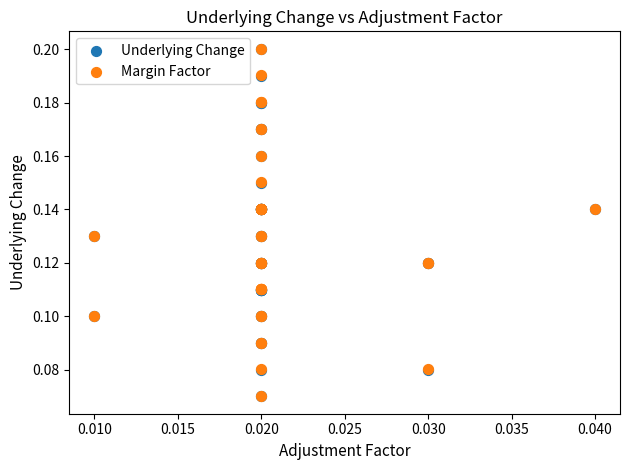

Which series has the widest spread of Y values?

Margin Factor